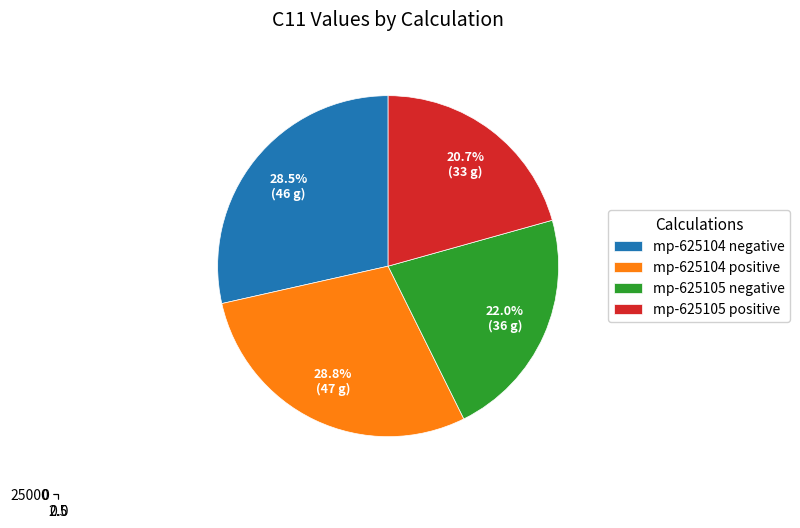

Is mp-625104 positive the majority of the pie?

No